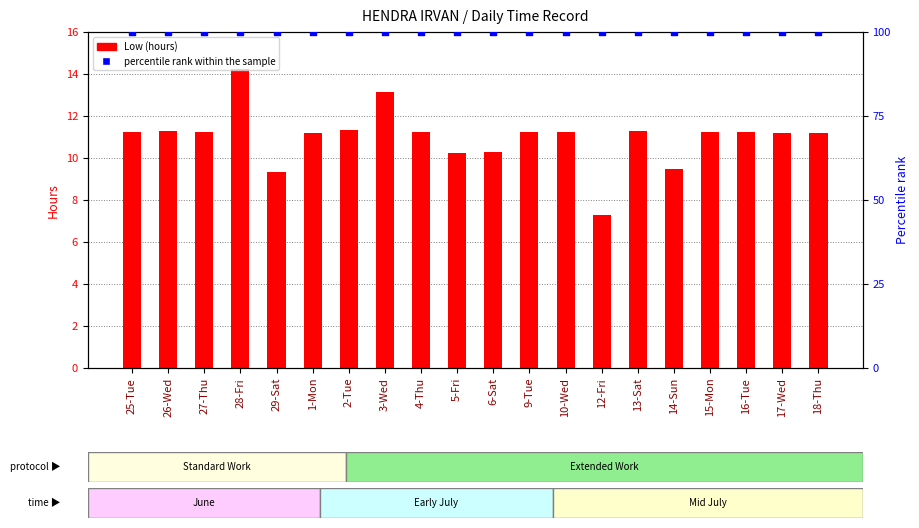

Which series has the largest Y range (max minus min)?

Low (hours)